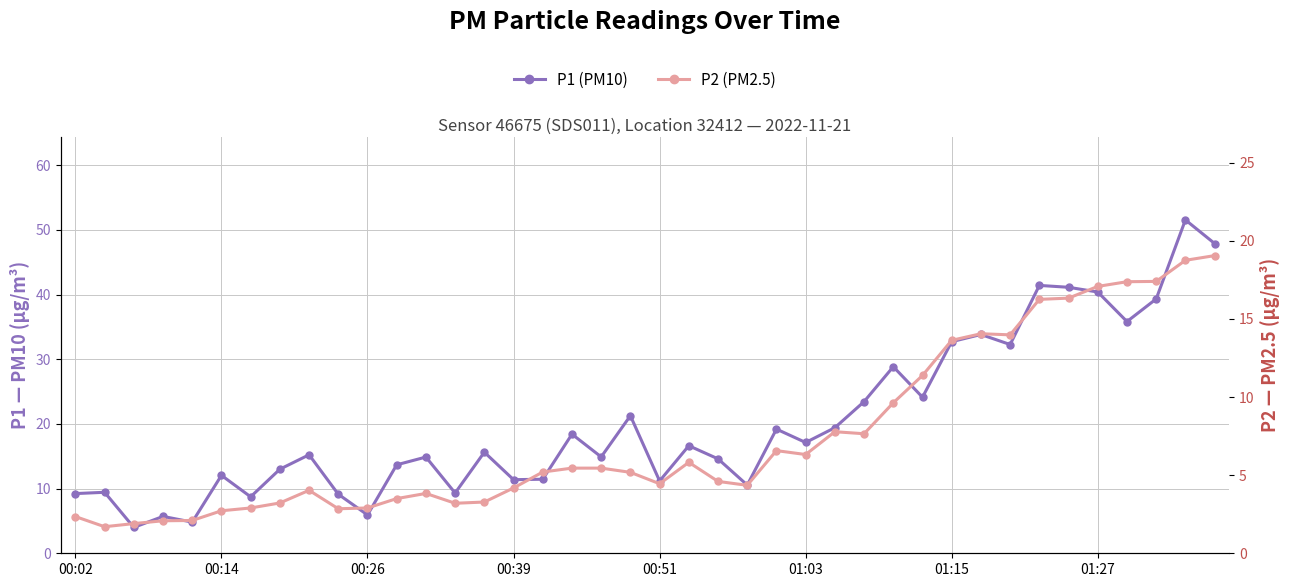

True or false: P1 (PM10) and P2 (PM2.5) cross at least once.

False